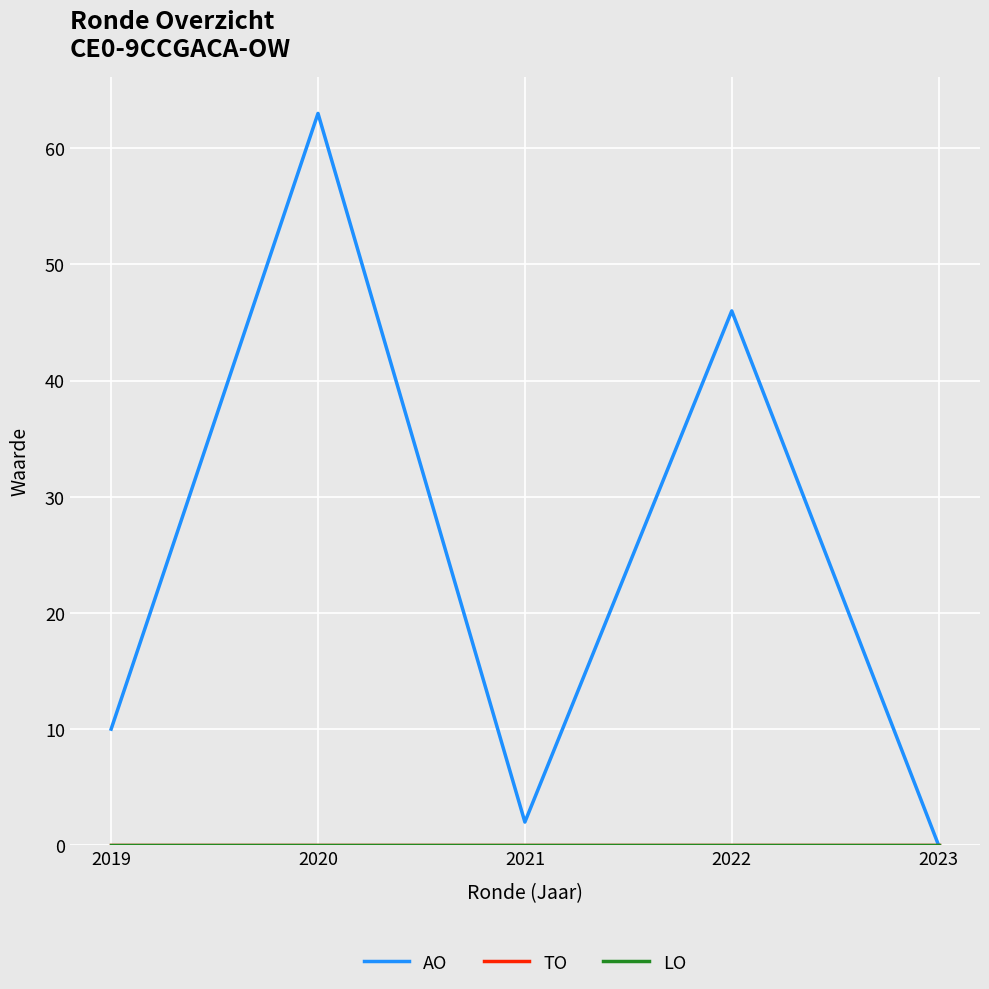

True or false: AO and TO cross at least once.

False